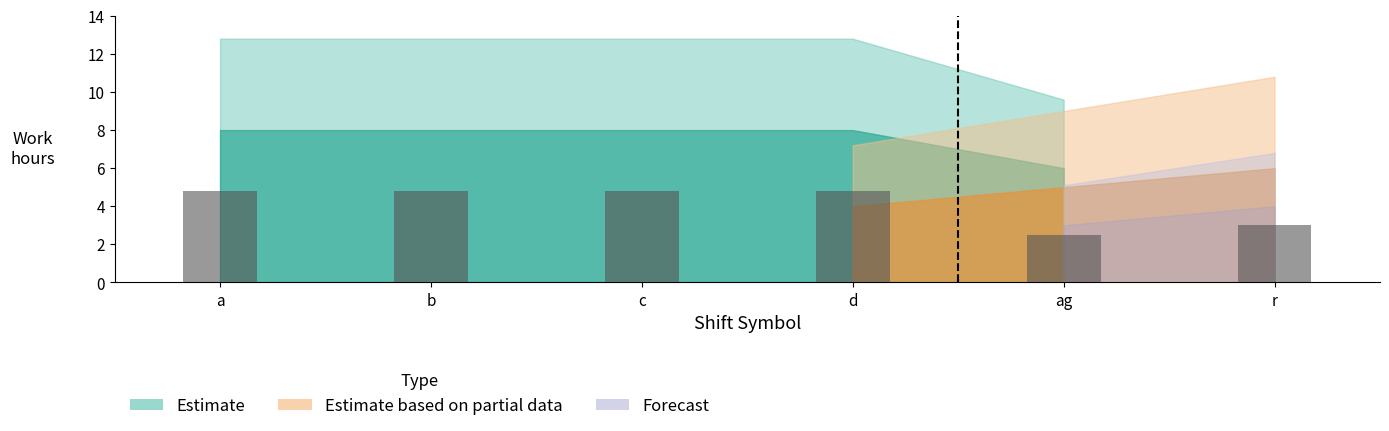

Between r and a, which is larger?

r